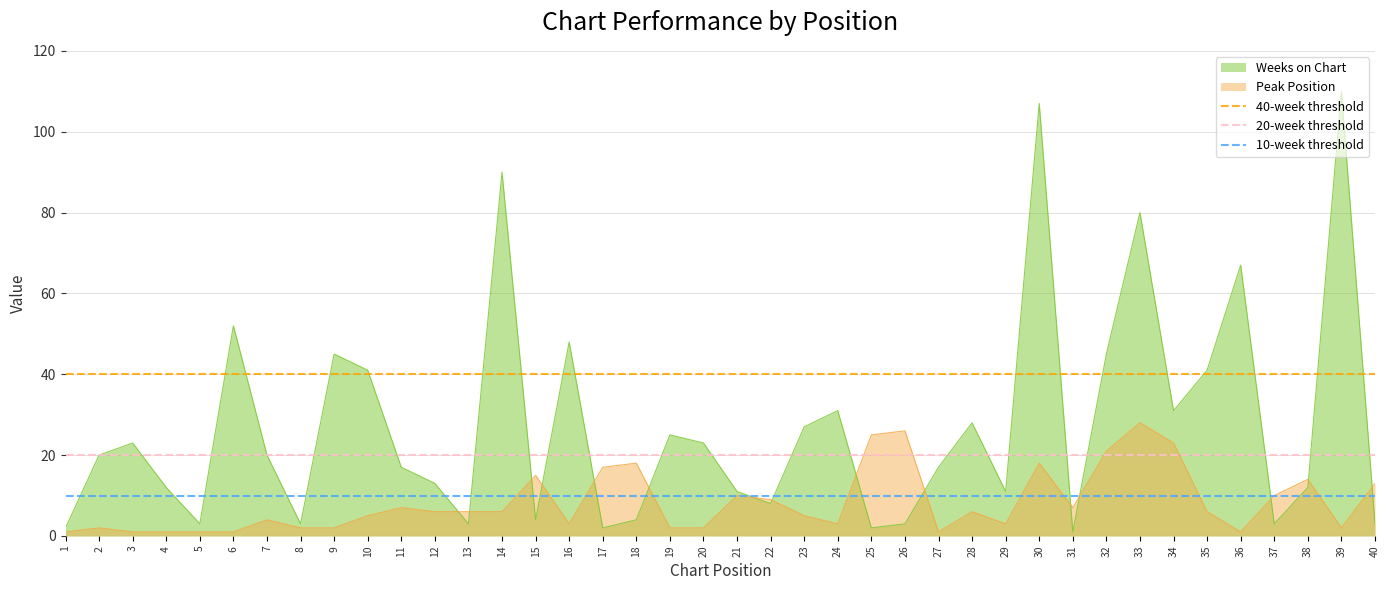

What is the value of the 40-week threshold point at the 1st from the left?

40